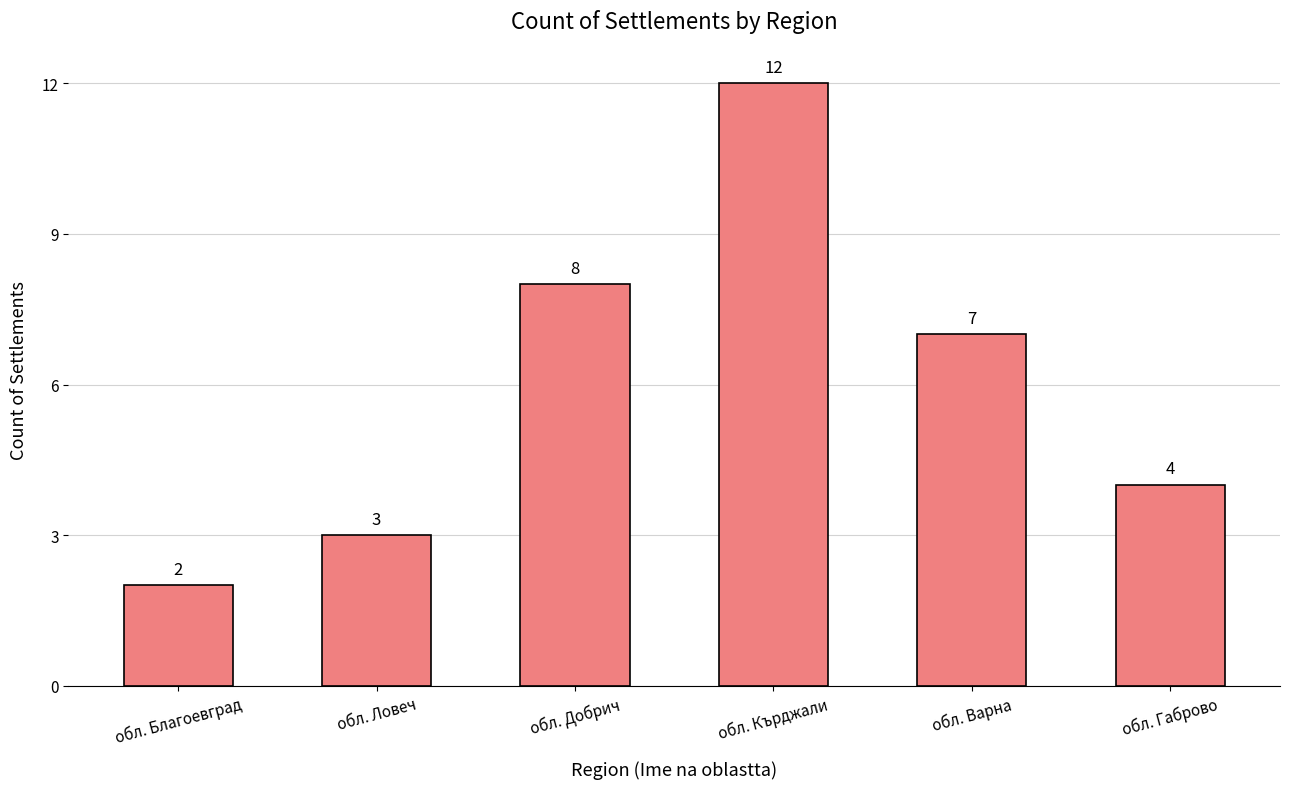

What is the approximate value at обл. Кърджали, to the nearest 5?

10